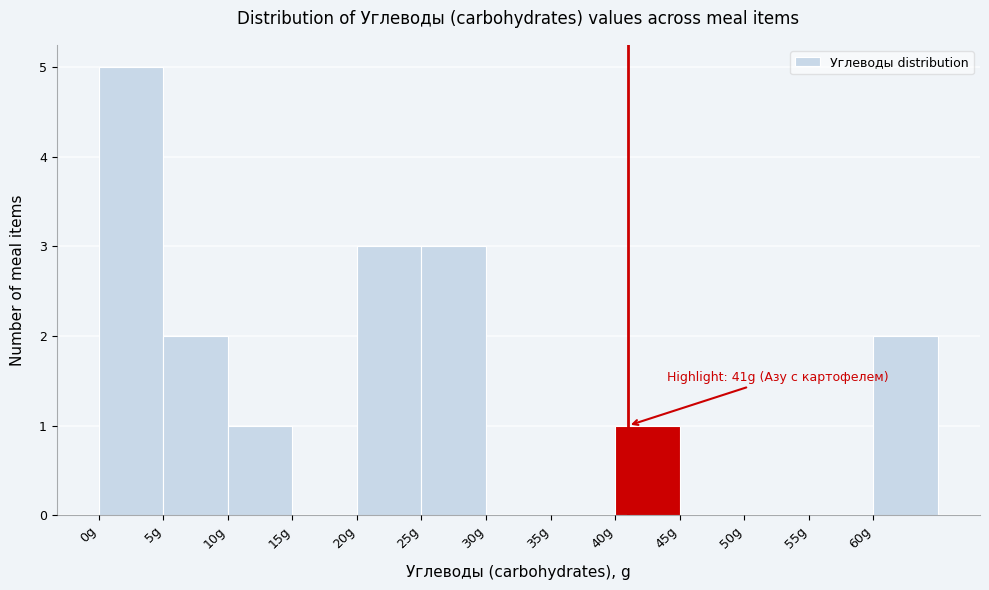

Which range on the x-axis has the tallest bar?

0 to 5